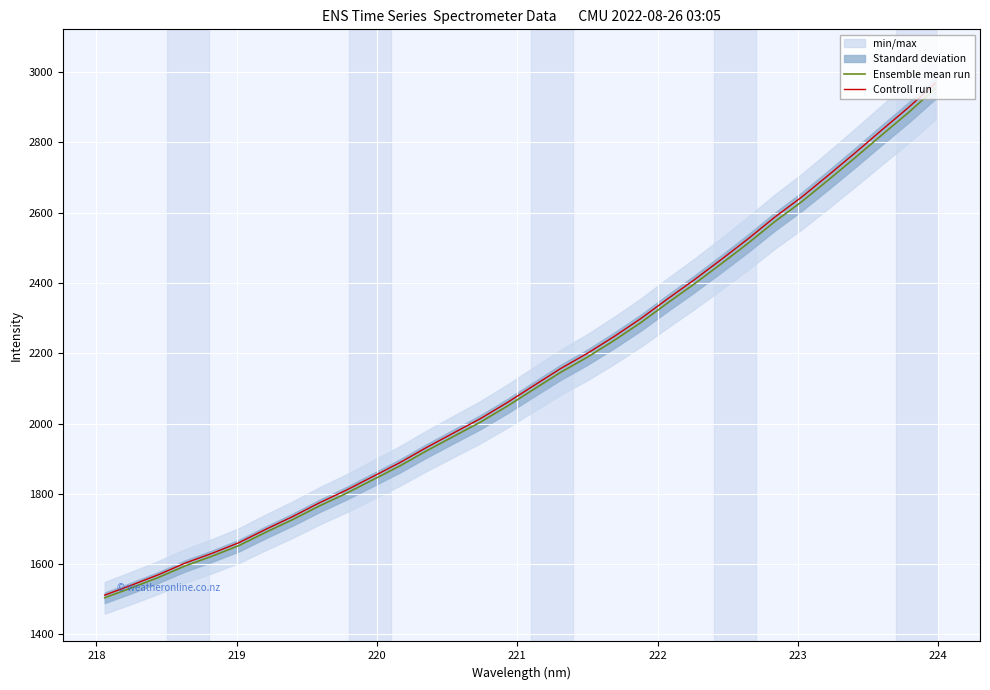

What is the maximum value for Ensemble mean run?

2953.2